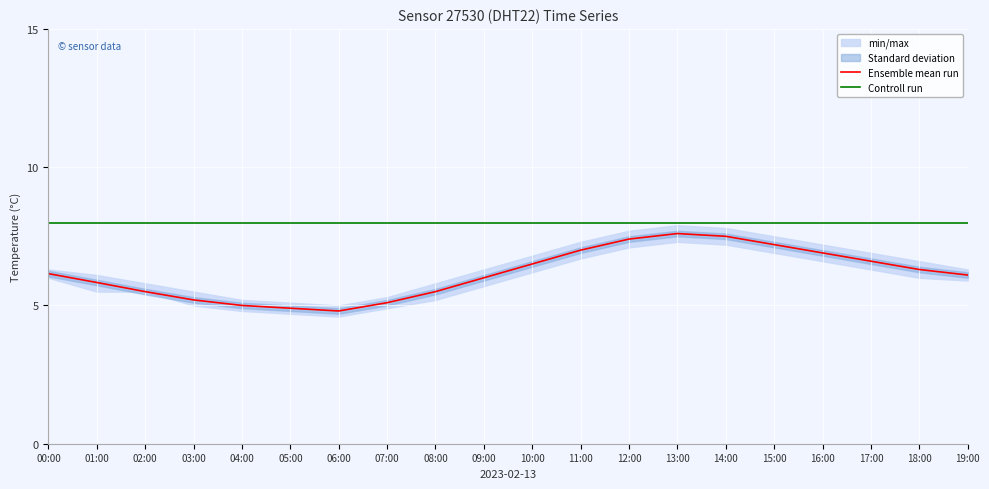

Which has a higher value, 08:00 or 07:00?

08:00